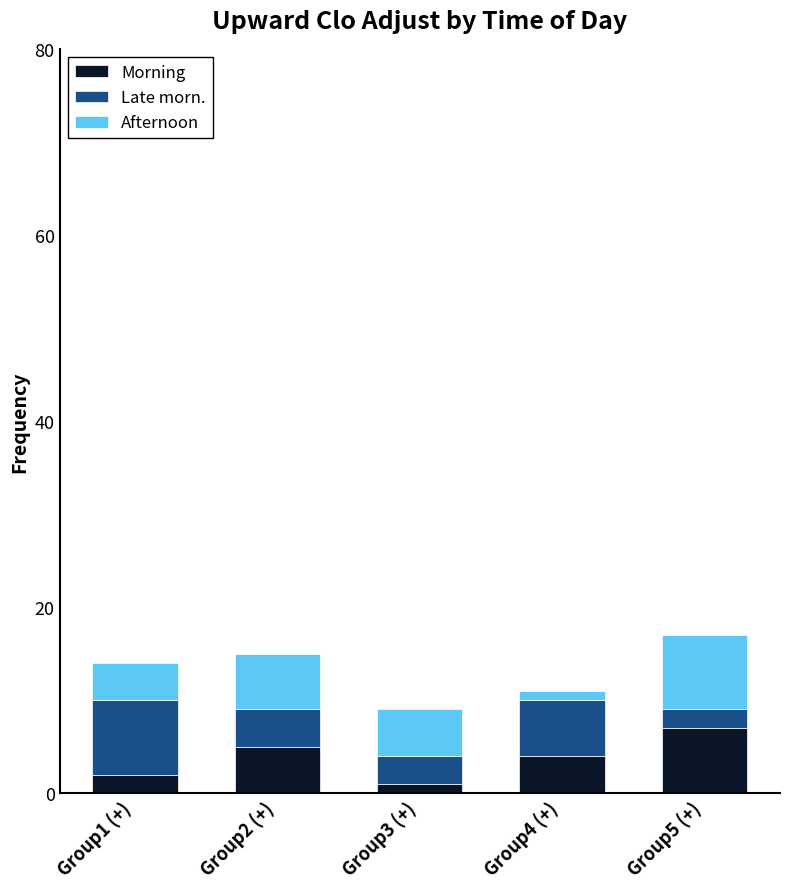

At which label does Morning first exceed 4?

Group2 (+)